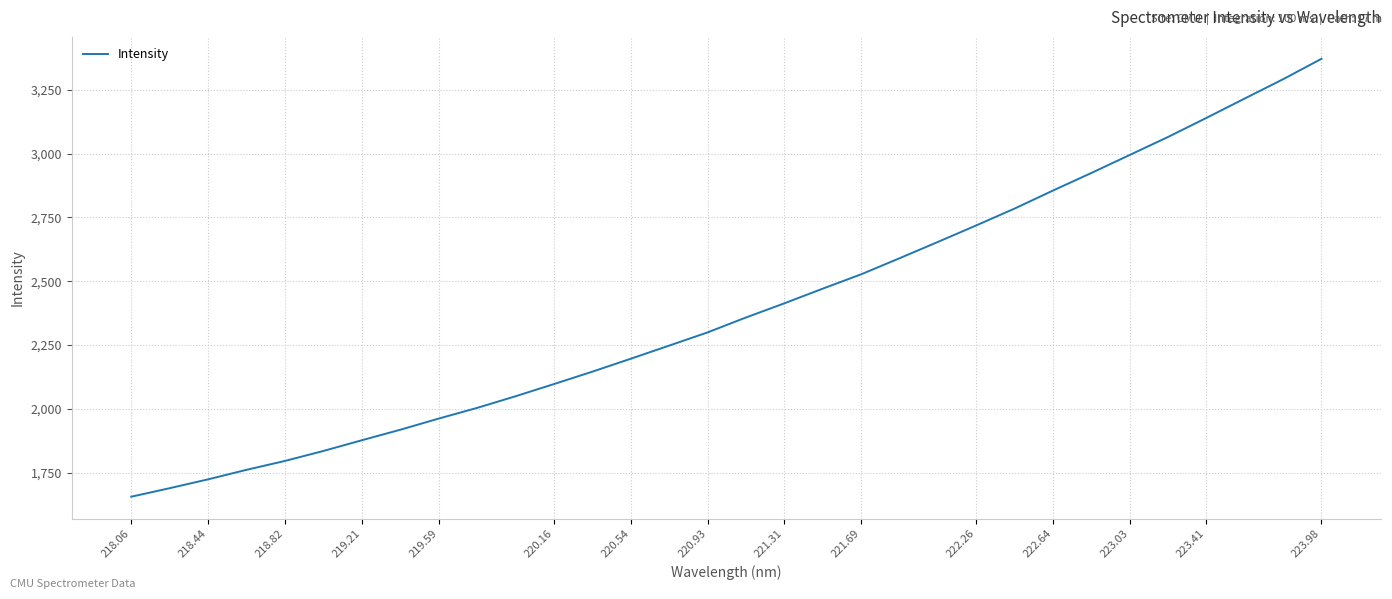

Reading right to left, transcribe all the data shown in this chart.

3371.2	3291.2	3215.7	3139.7	3065.1	2994.5	2924.0	2855.2	2784.6	2718.6	2653.9	2589.9	2527.0	2470.9	2413.4	2358.0	2299.5	2247.9	2196.4	2145.8	2097.2	2049.4	2003.9	1962.1	1918.3	1877.2	1835.2	1796.2	1761.4	1724.1	1689.4	1656.0